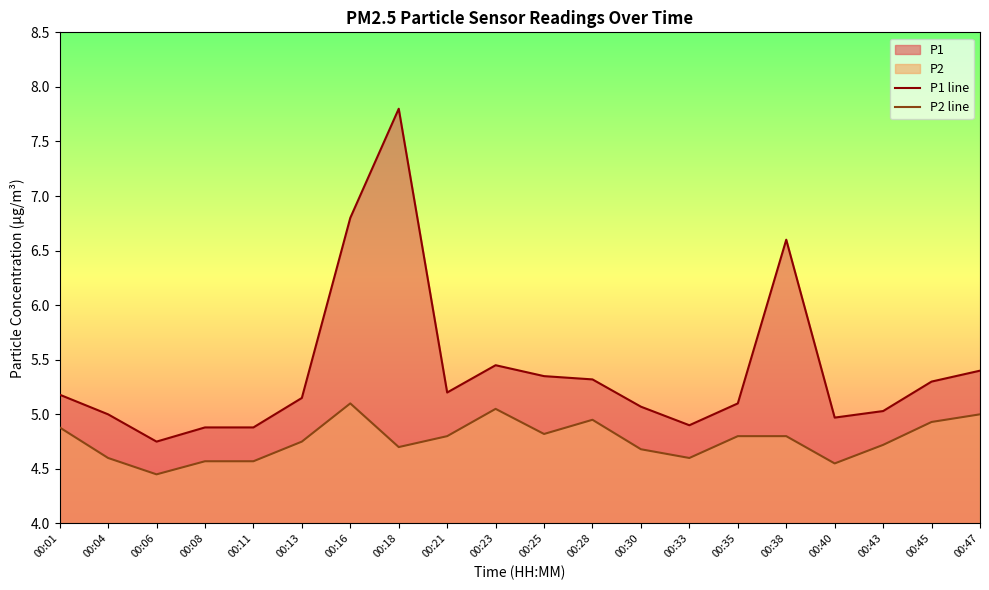

Rank the categories by P1 line value from highest to lowest.

00:18, 00:16, 00:38, 00:23, 00:47, 00:25, 00:28, 00:45, 00:21, 00:01, 00:13, 00:35, 00:30, 00:43, 00:04, 00:40, 00:33, 00:08, 00:11, 00:06